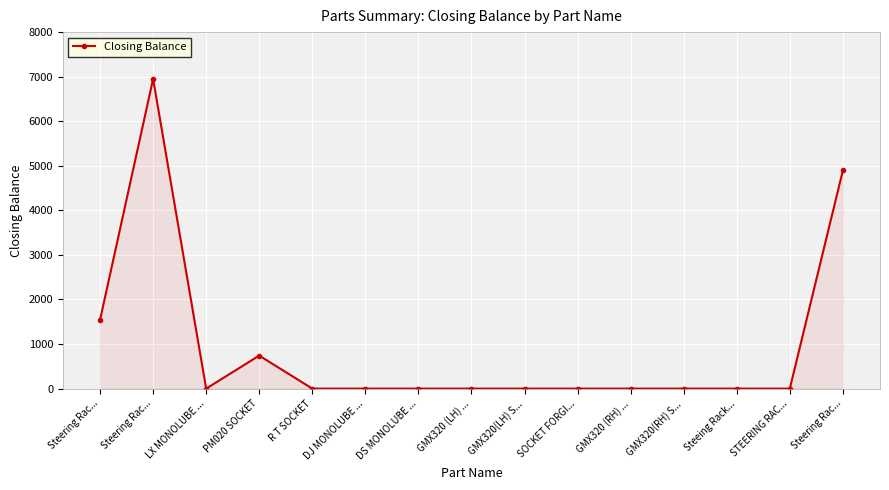

Does the chart display data point markers on the line(s)?

Yes